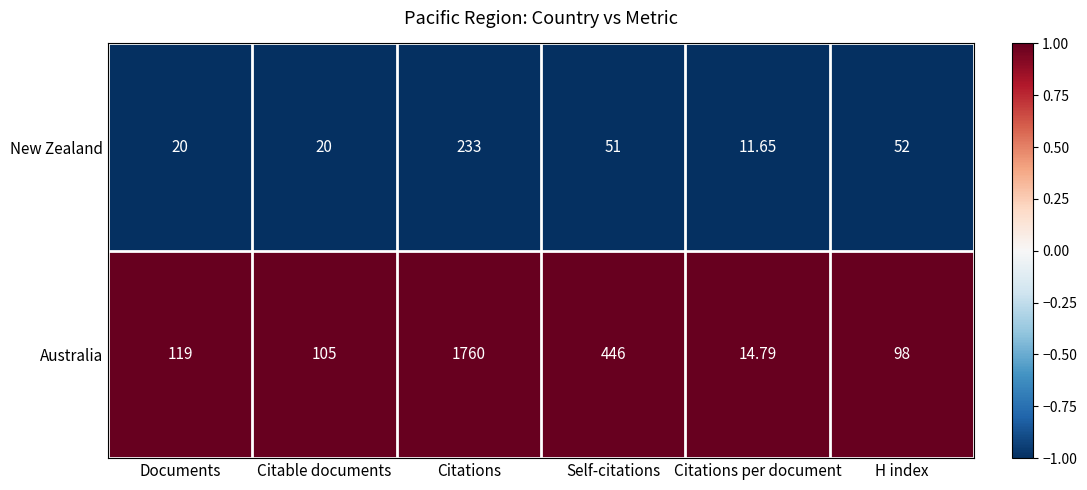

Which category has the lowest value across all series?

Citations per document